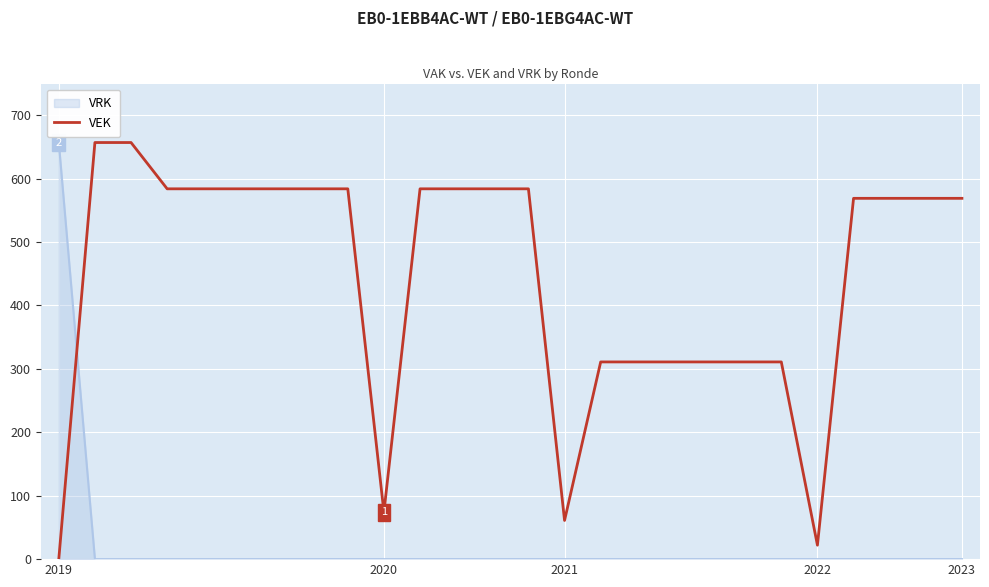

Which series ends up on top after the final intersection of VRK and VEK?

VEK